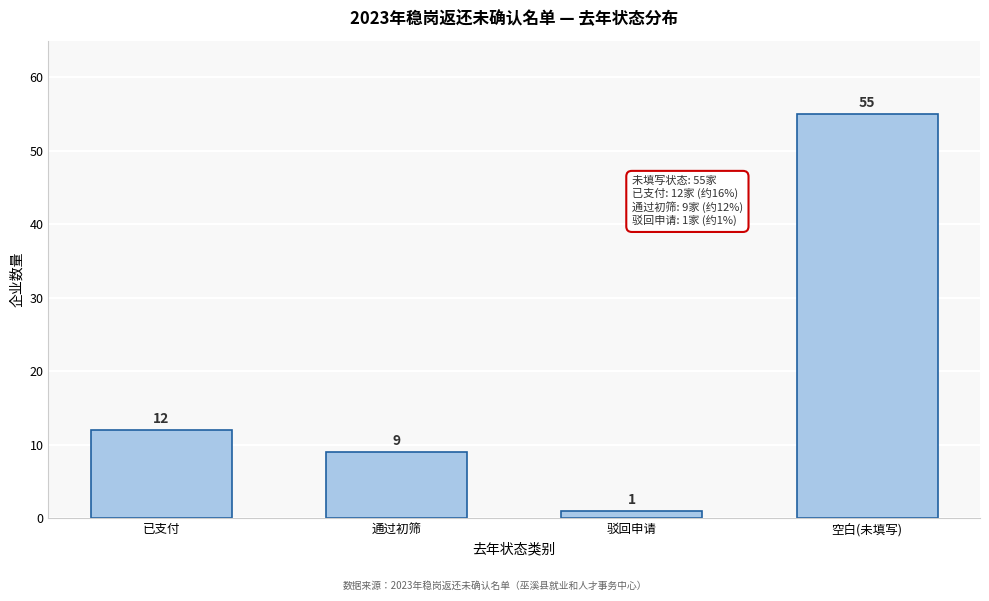

Reading right to left, transcribe all the data shown in this chart.

55	1	9	12